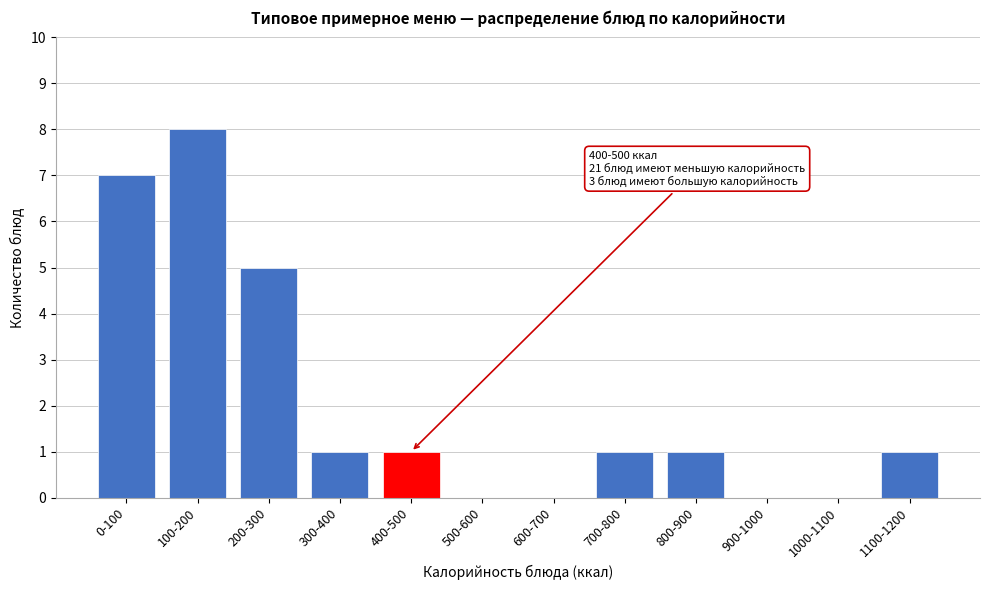

Reading right to left, what are all the values shown in this chart?

1100-1200=1	1000-1100=0	900-1000=0	800-900=1	700-800=1	600-700=0	500-600=0	400-500=1	300-400=1	200-300=5	100-200=8	0-100=7